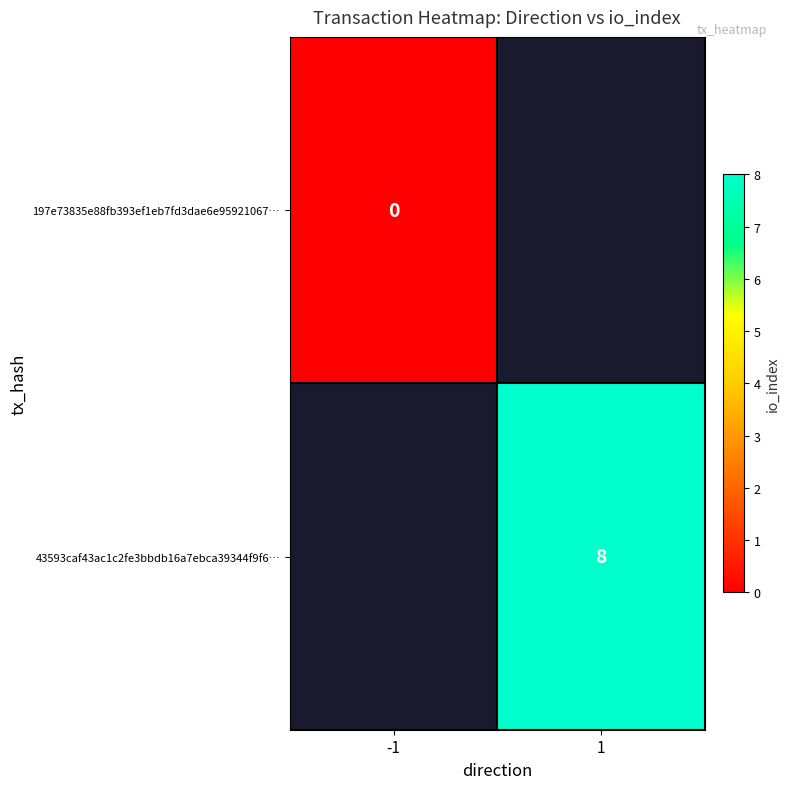

Is it true that 43593caf43ac1c2fe3bbdb16a7ebca39344f9f6… equals 11 at 1?

False